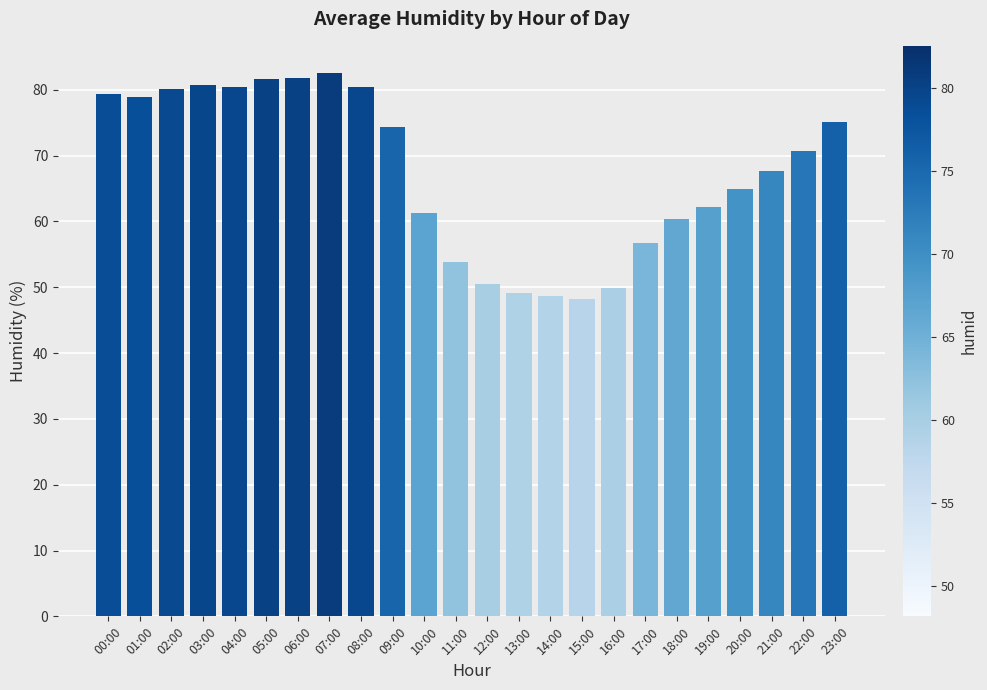

How many distinct data groups are displayed?

1